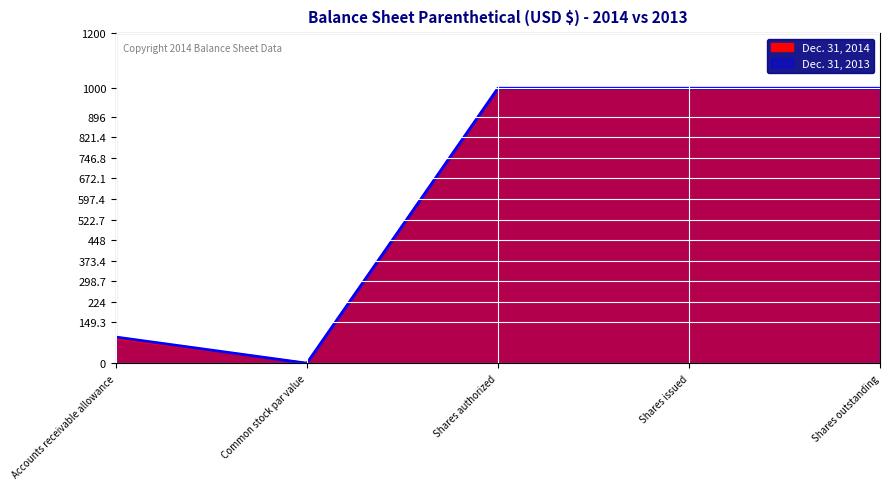

How many categories are shown in the chart?

5